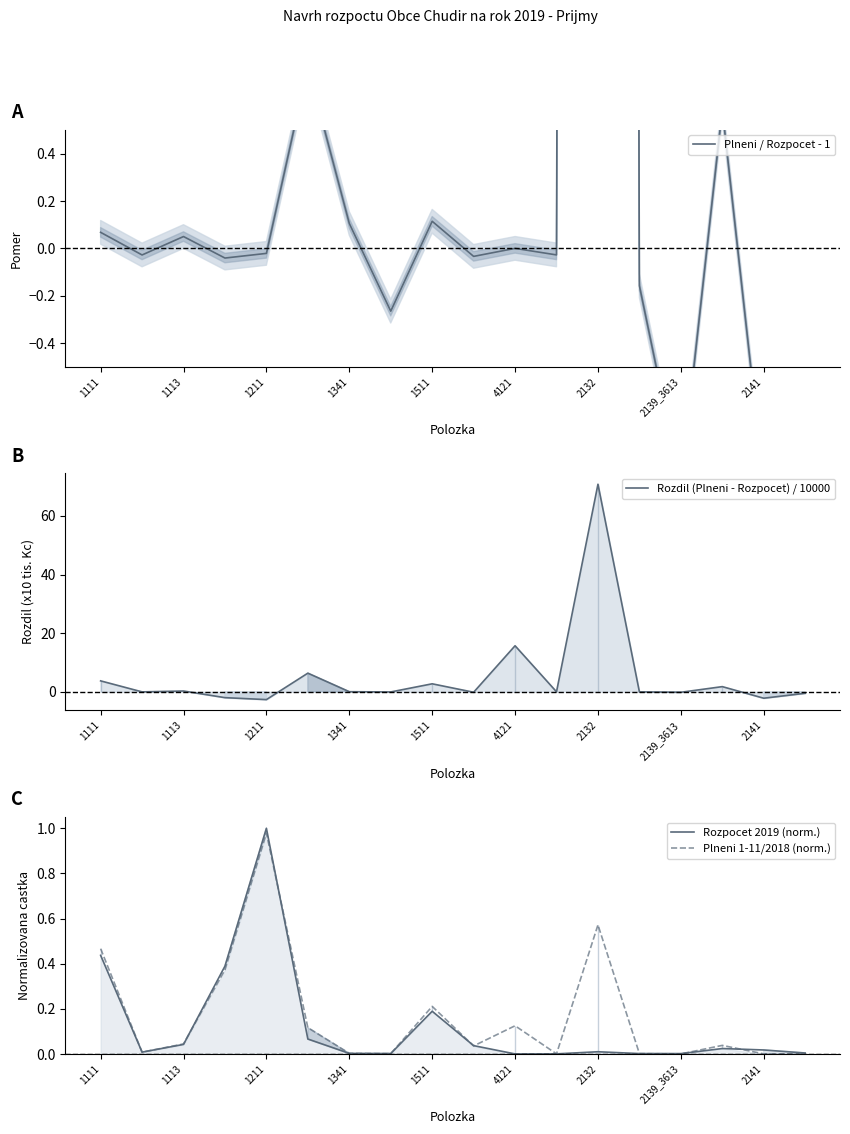

List the series in order of their peak value, highest first.

Rozdil (Plneni - Rozpocet) / 10000, Plneni / Rozpocet - 1, Rozpocet 2019 (norm.), Plneni 1-11/2018 (norm.)